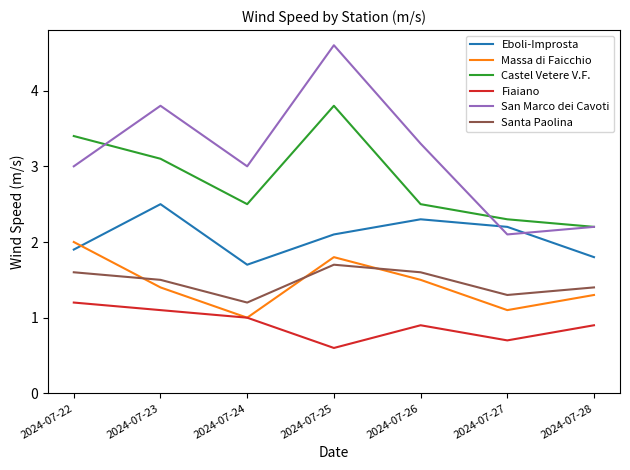

Where is the first local minimum for Eboli-Improsta?

2024-07-24